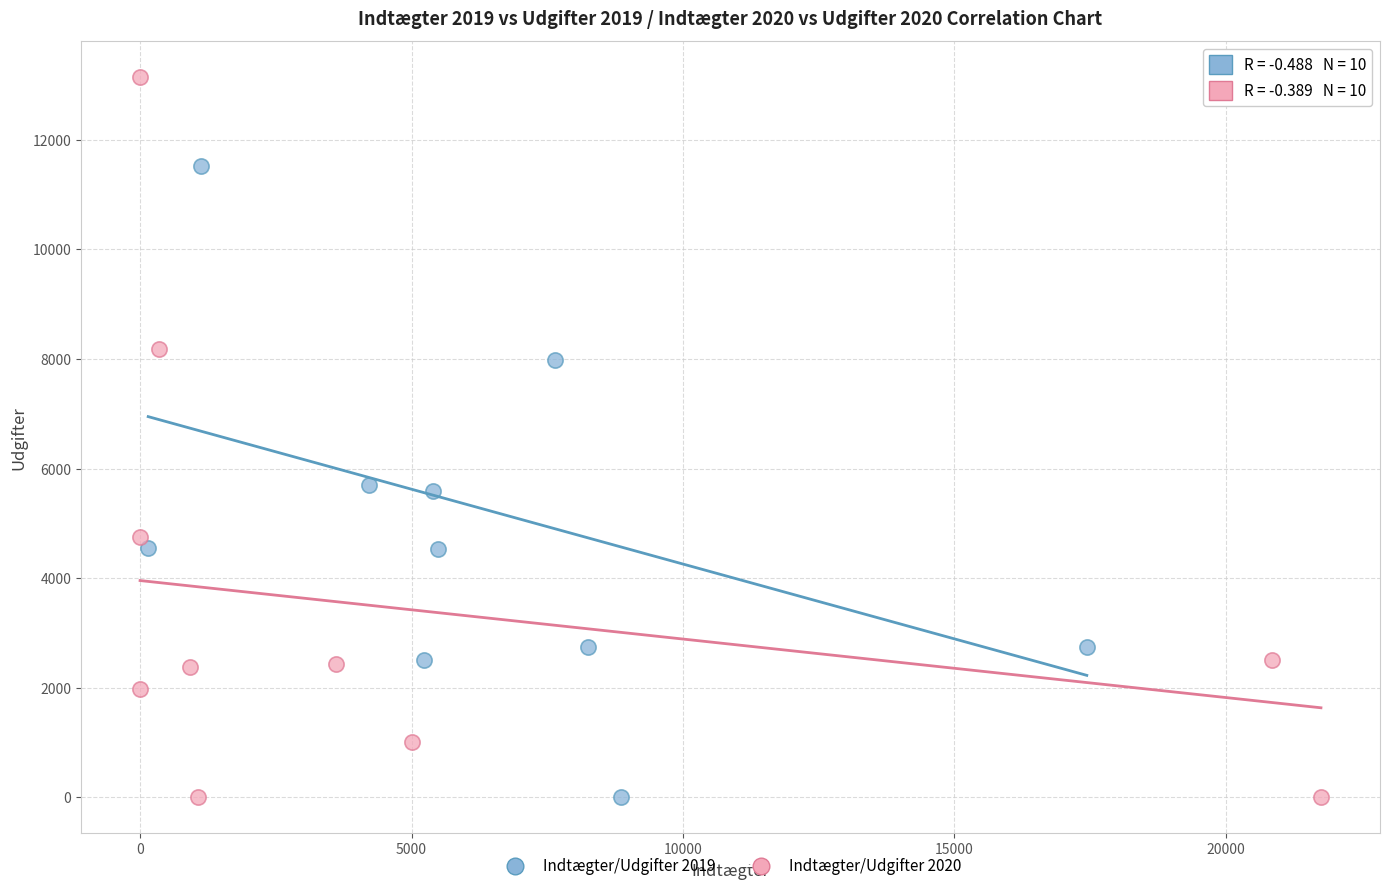

Which series has the widest spread of Y values?

Indtægter/Udgifter 2020